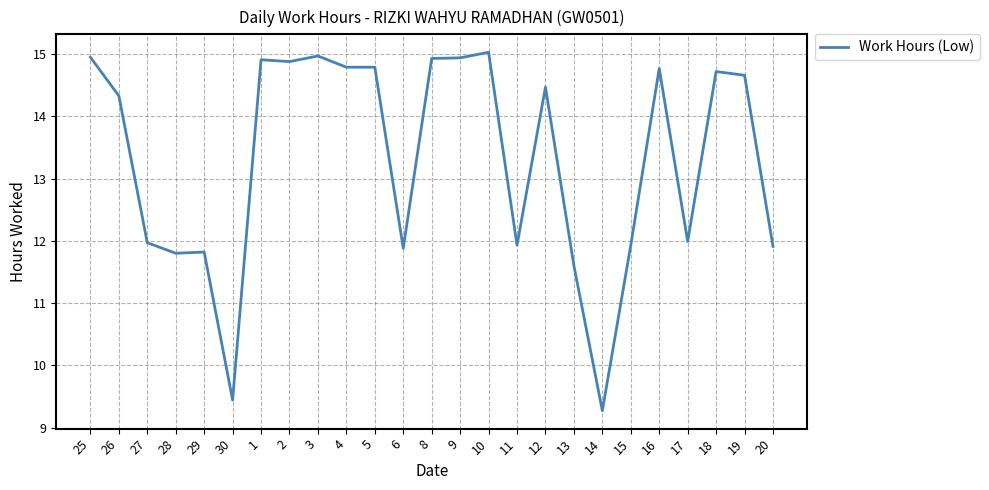

True or false: the data shows 22.0 at 2.

False